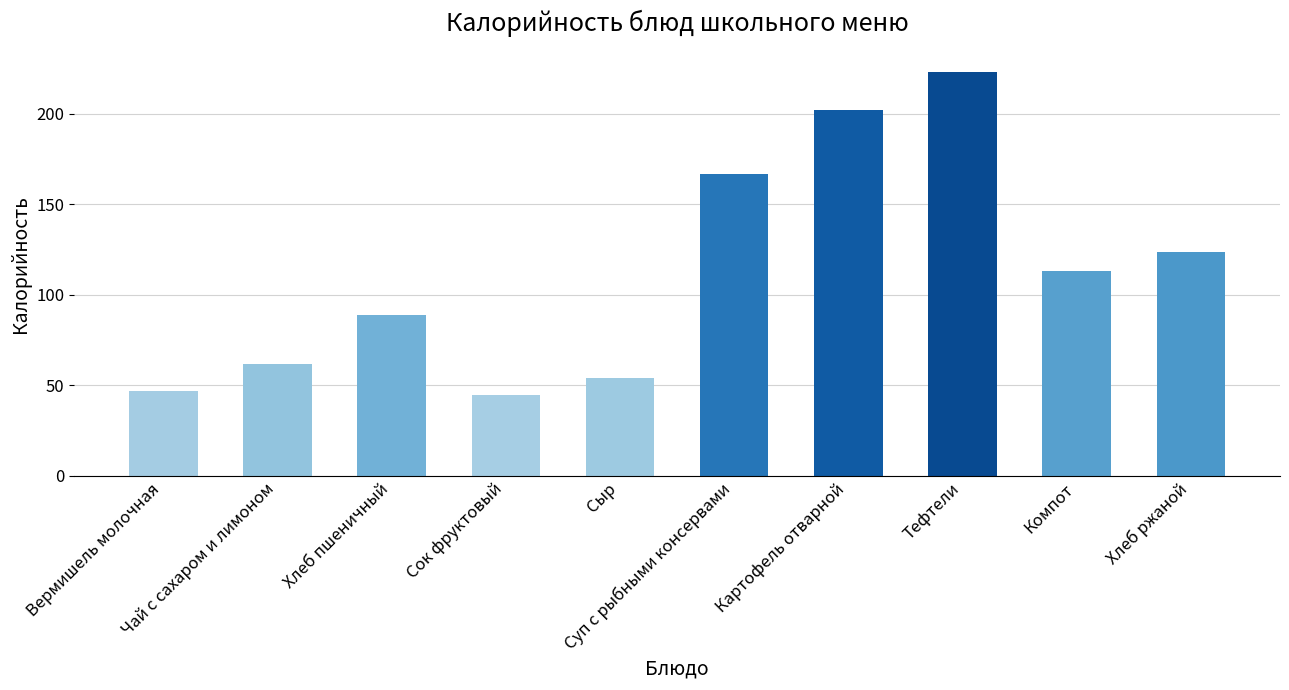

What is the value of the 6th bar from the left?

167